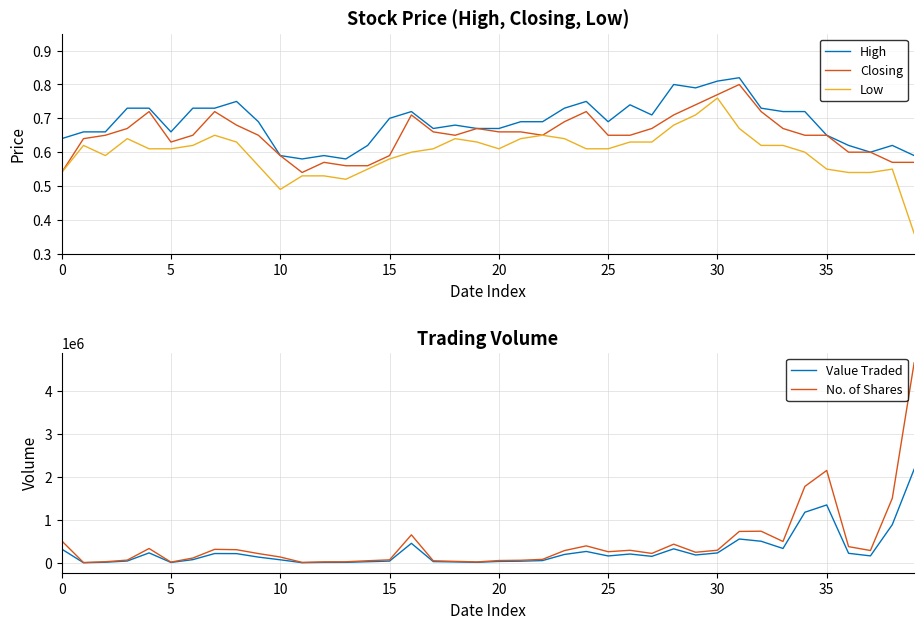

Is the value of High at 10 greater than the value of Closing at 35?

No